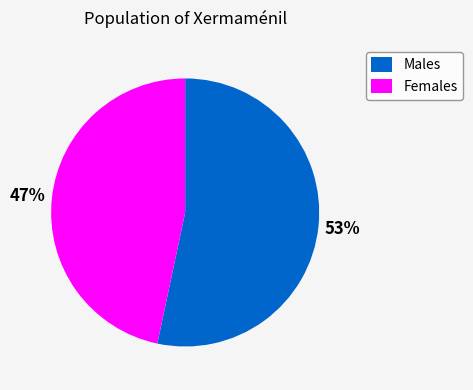

How many segments does this pie chart have?

2